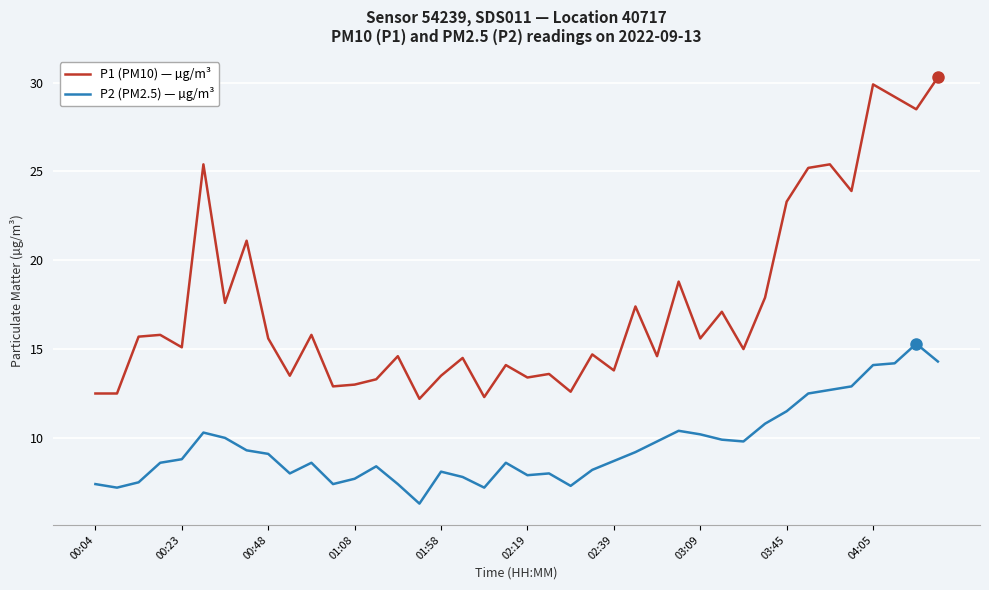

What is the difference between the second highest and second lowest values in the P1 (PM10) — µg/m³ series?

17.6